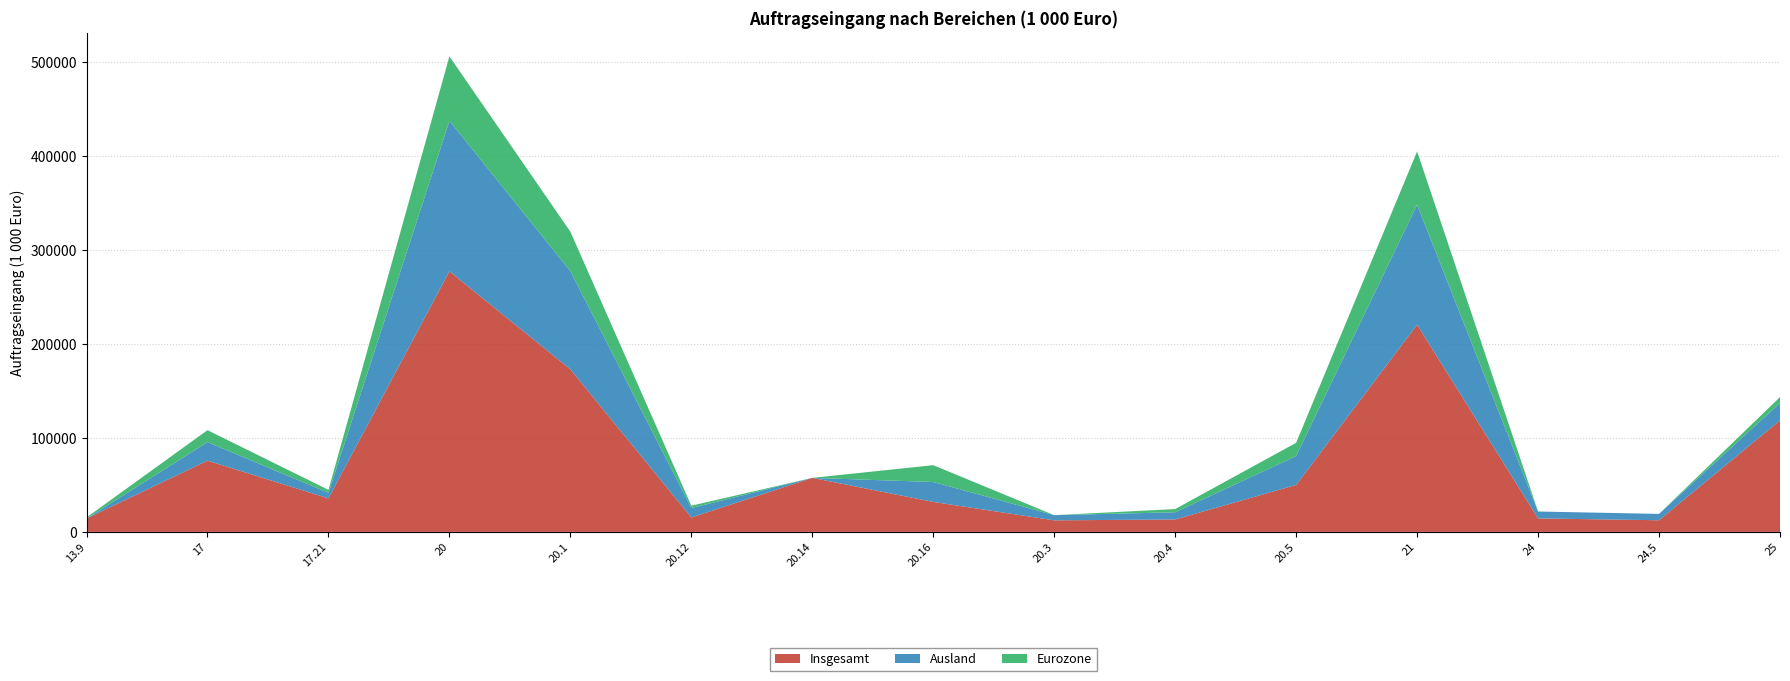

Reading left to right, what are all the values shown in this chart?

Insgesamt: 13.9=14228.4	17=75848.5	17.21=35689.3	20=277435.5	20.1=173012.1	20.12=15328.4	20.14=57518.8	20.16=31927.6	20.3=12302.8	20.4=13218.5	20.5=50042.2	21=220516.5	24=14340.5	24.5=12410.4	25=118745.8
Ausland: 13.9=0.0	17=19711.2	17.21=5885.9	20=160178.4	20.1=104620.0	20.12=10004.9	20.14=0.0	20.16=21194.9	20.3=5507.5	20.4=7692.9	20.5=30754.2	21=127822.1	24=7381.4	24.5=6746.0	25=18513.6
Eurozone: 13.9=1132.2	17=12763.9	17.21=3154.6	20=68654.4	20.1=41965.2	20.12=2582.9	20.14=0.0	20.16=17906.3	20.3=0.0	20.4=3414.6	20.5=14094.4	21=56732.1	24=0.0	24.5=0.0	25=6287.0